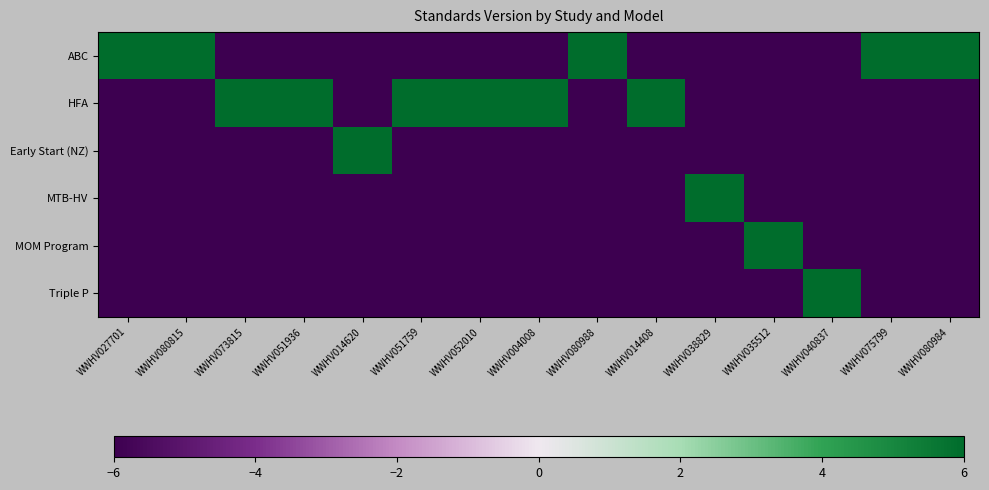

At how many categories does at least one series exceed 0?

15